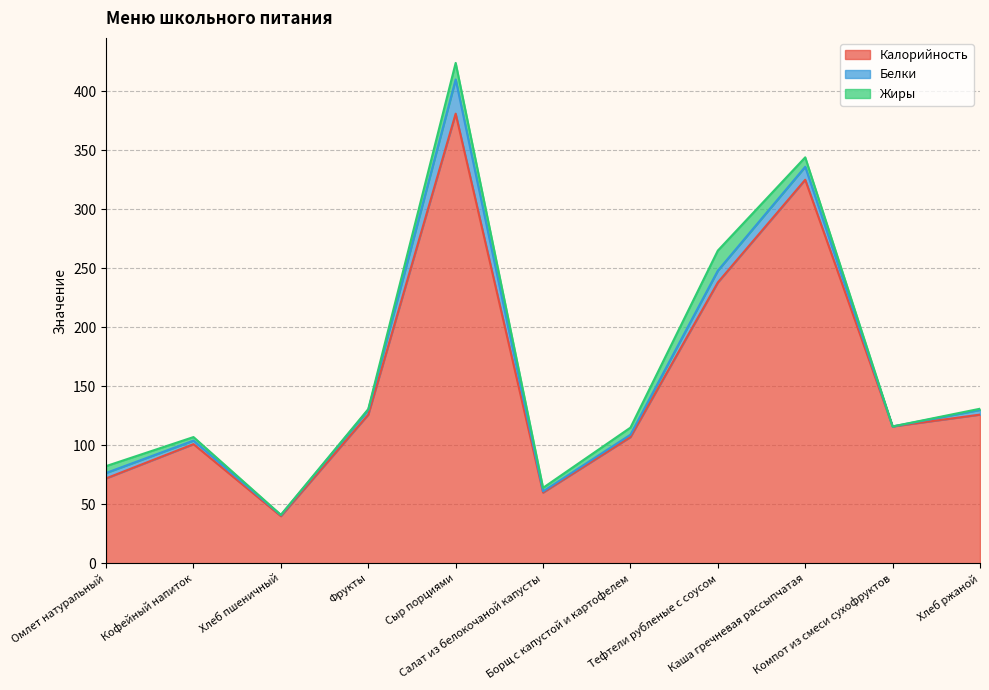

What position from the left is Салат из белокочаной капусты?

6